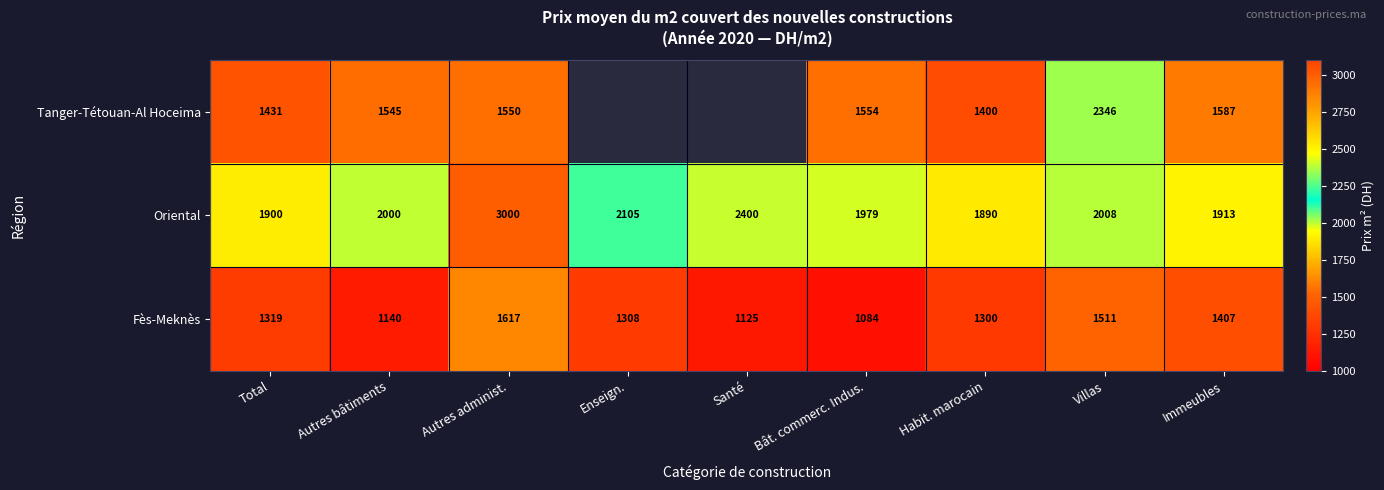

Between Autres bâtiments and Habit. marocain, which series saw the biggest shift?

Fès-Meknès